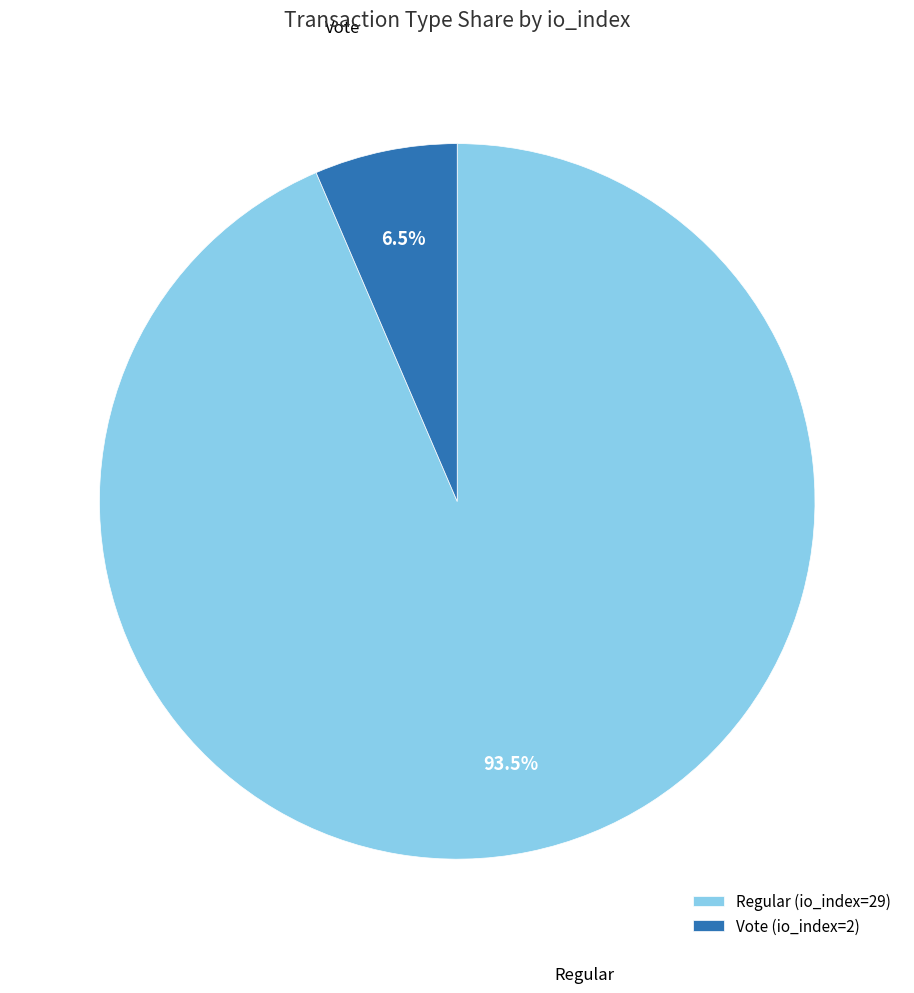

Is Vote (io_index=2) the majority of the pie?

No